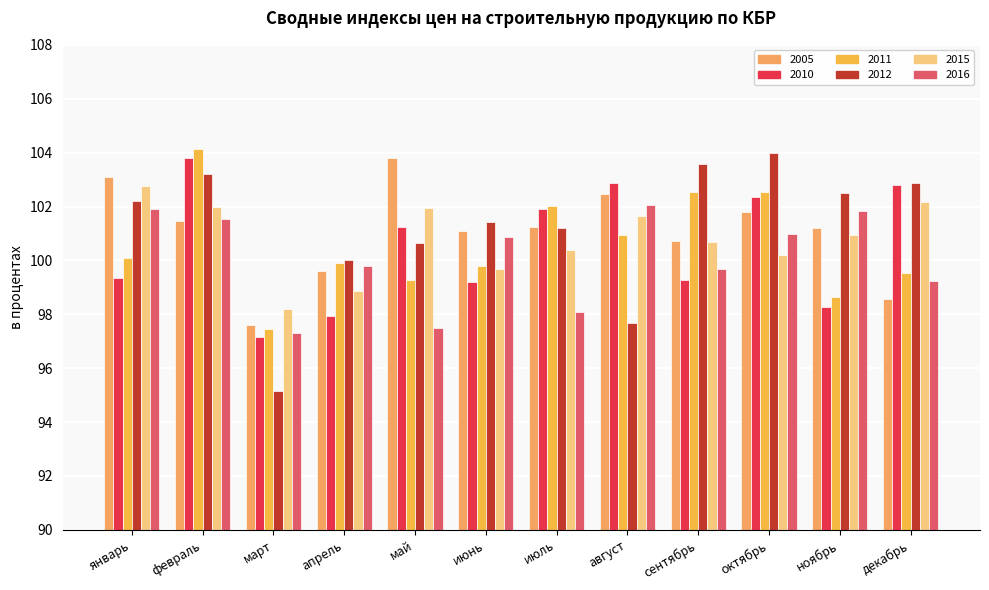

Which category has the highest value in the 2016 series?

август